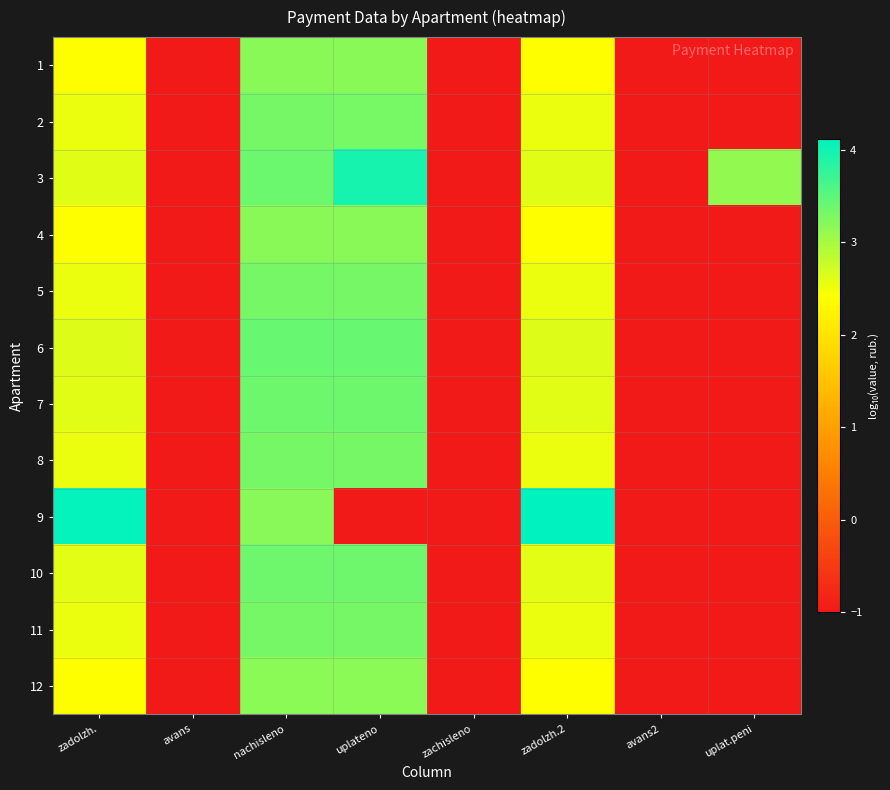

What is the total value across all series at zadolzh.?

31.9